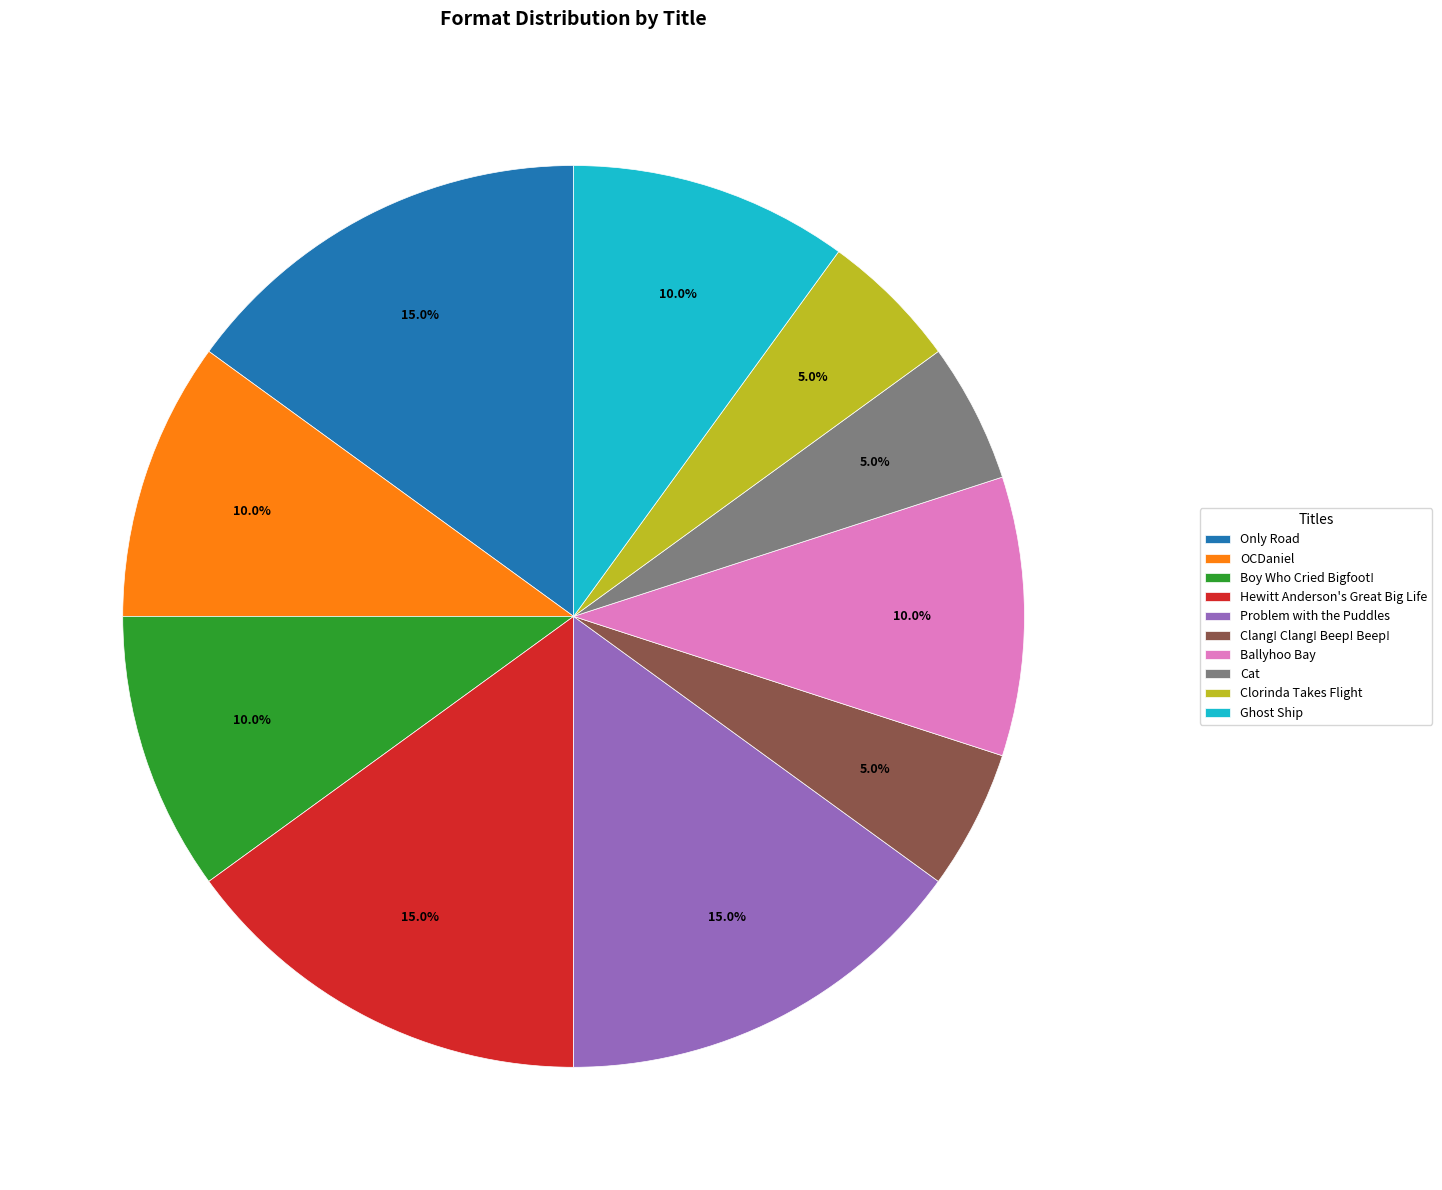

Is there any slice that represents more than half of the pie?

No